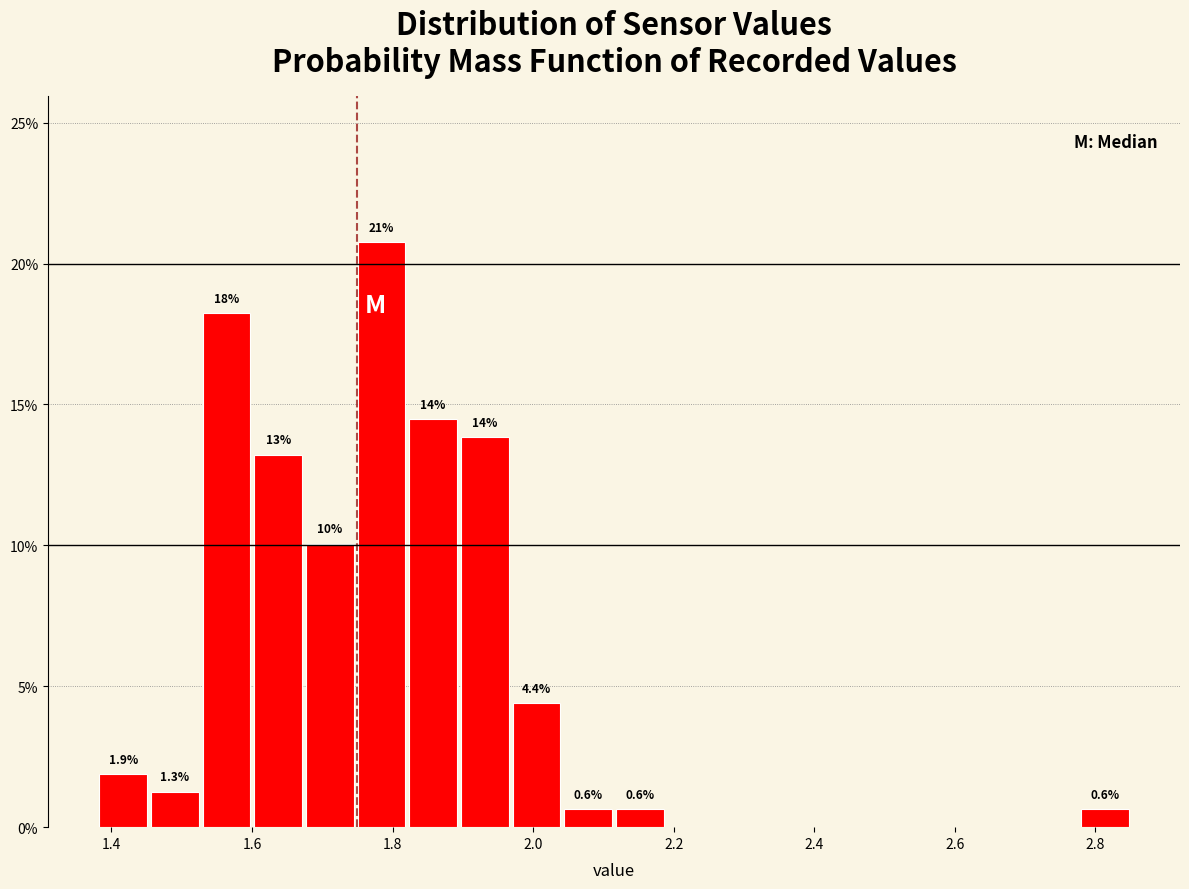

Around what value on the x-axis is the tallest bar? Give the approximate position of its centre, as read against the axis.

1.78